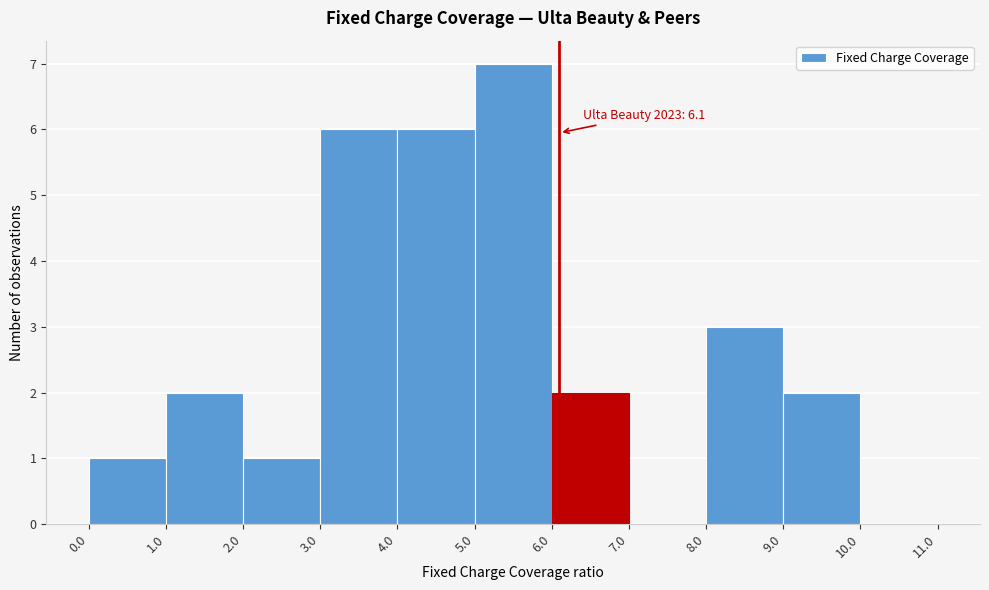

Which range on the x-axis has the tallest bar?

5.0 to 6.0